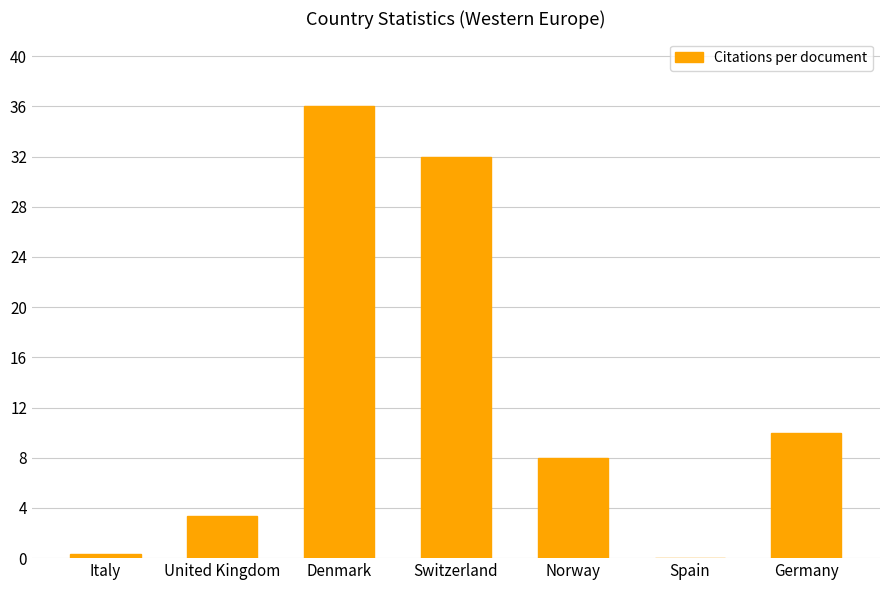

Reading right to left, transcribe all the data shown in this chart.

10.0	0.0	8.0	32.0	36.0	3.3	0.3